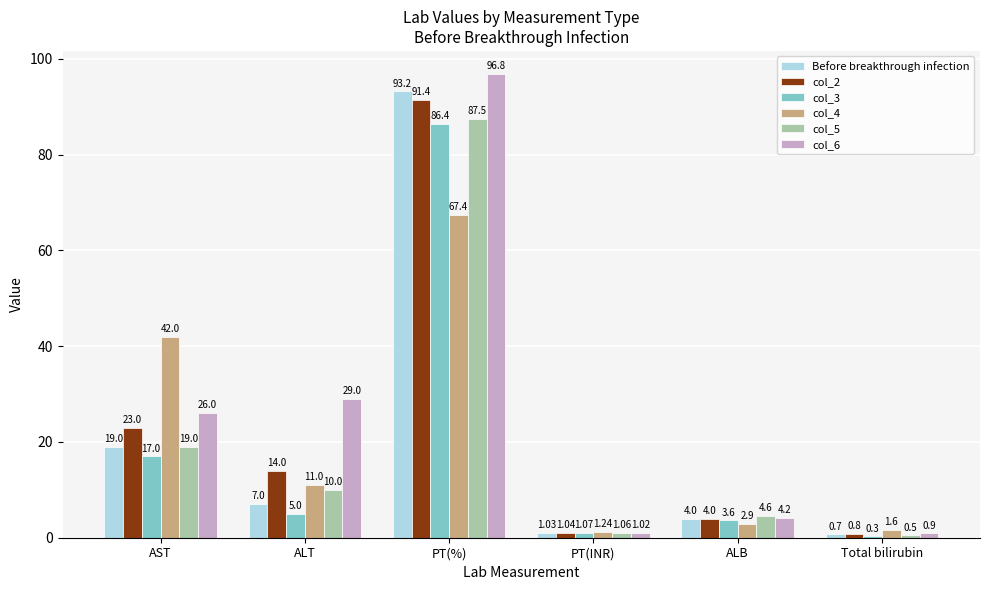

Which series changed the most between AST and ALT?

col_4